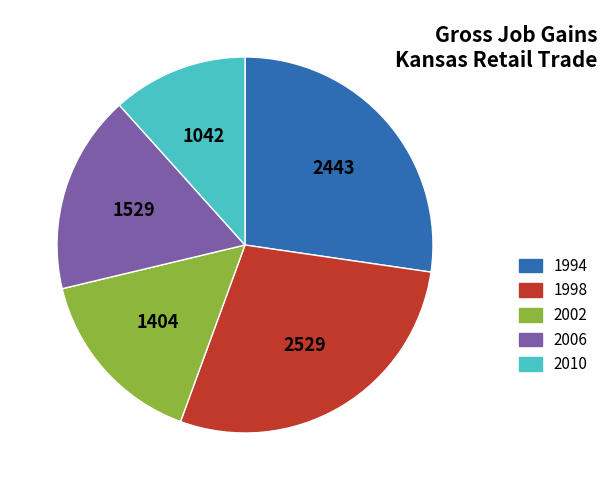

Which slice is the largest?

1998